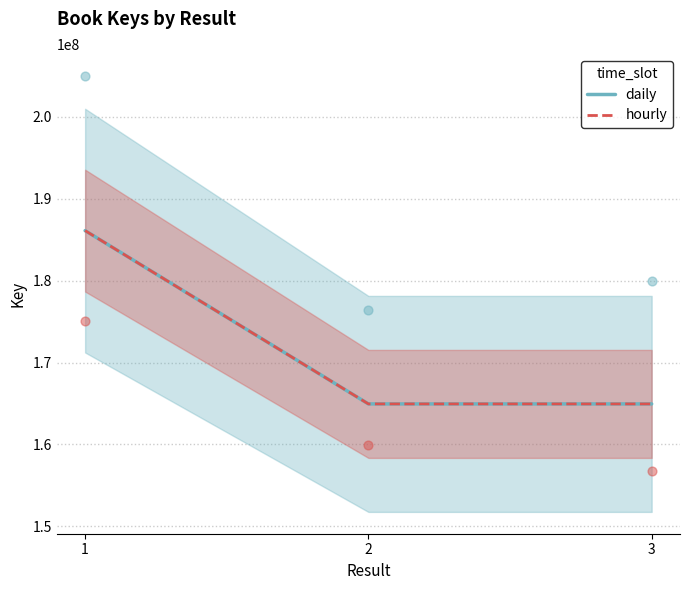

Is the value of hourly at 1 greater than the value of daily at 2?

Yes